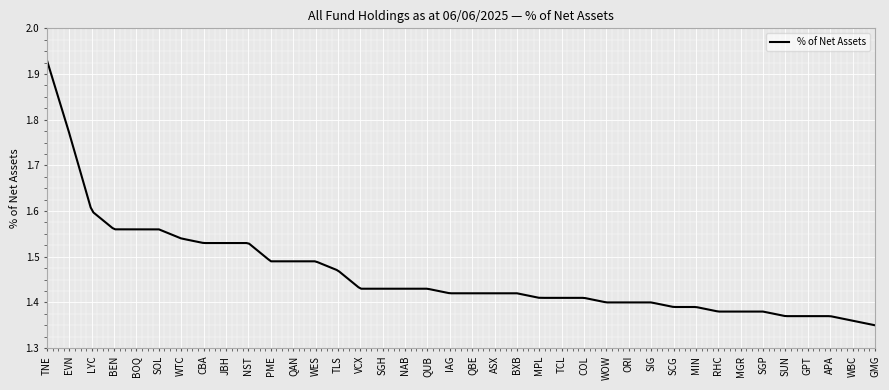

What is the difference between the maximum and minimum values?

0.6